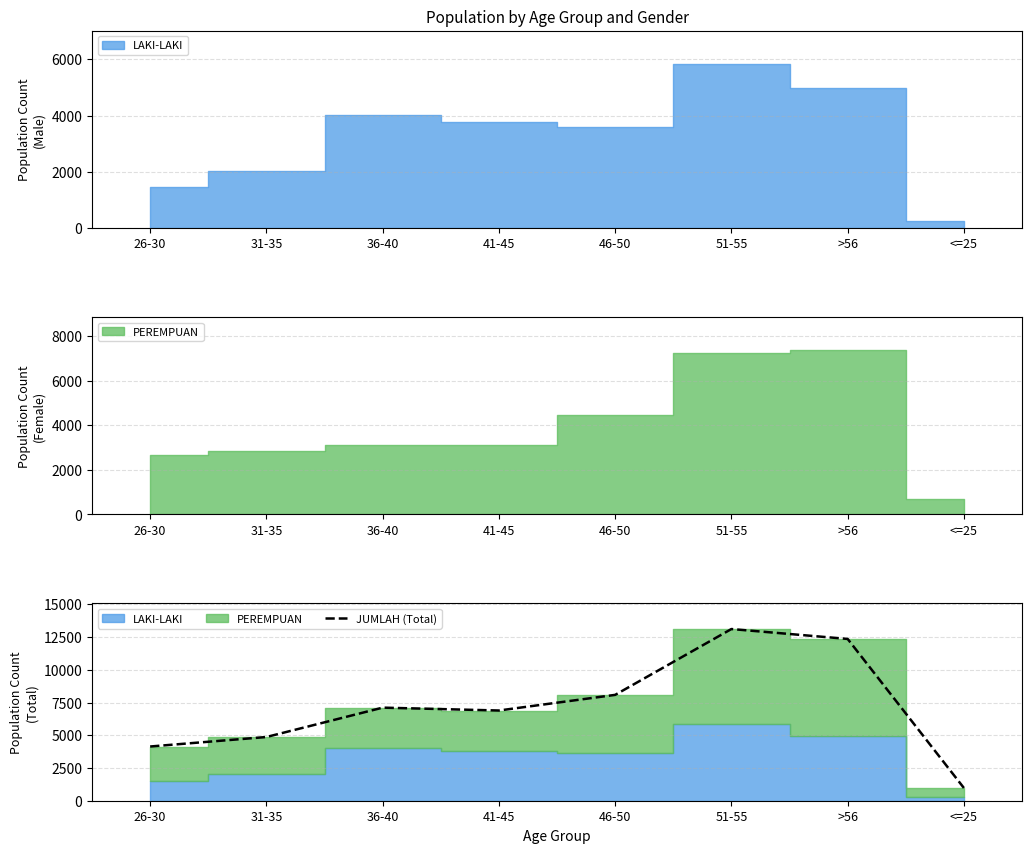

Between >56 and 31-35, which is larger?

>56